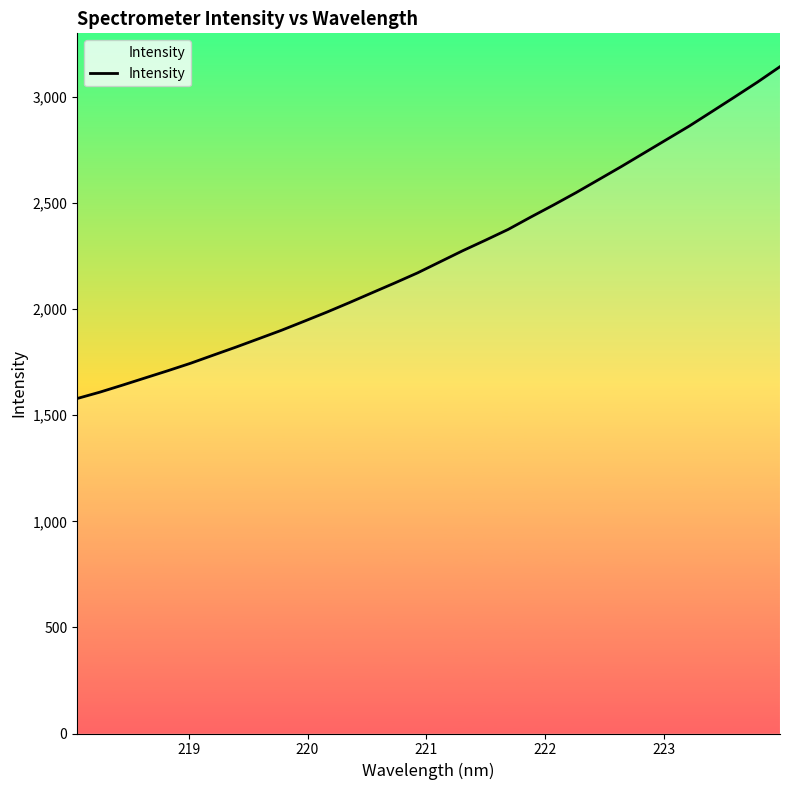

What is the minimum value shown in the chart?

1578.7